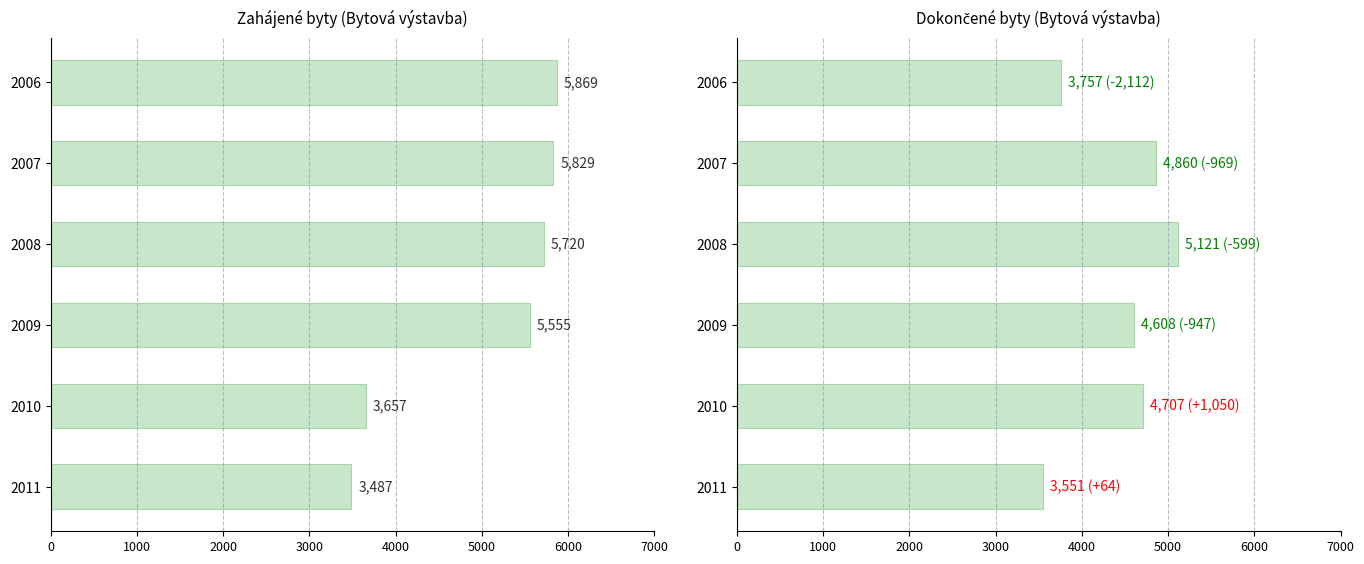

What are all the series names shown in the legend?

Zahájené byty, Dokončené byty